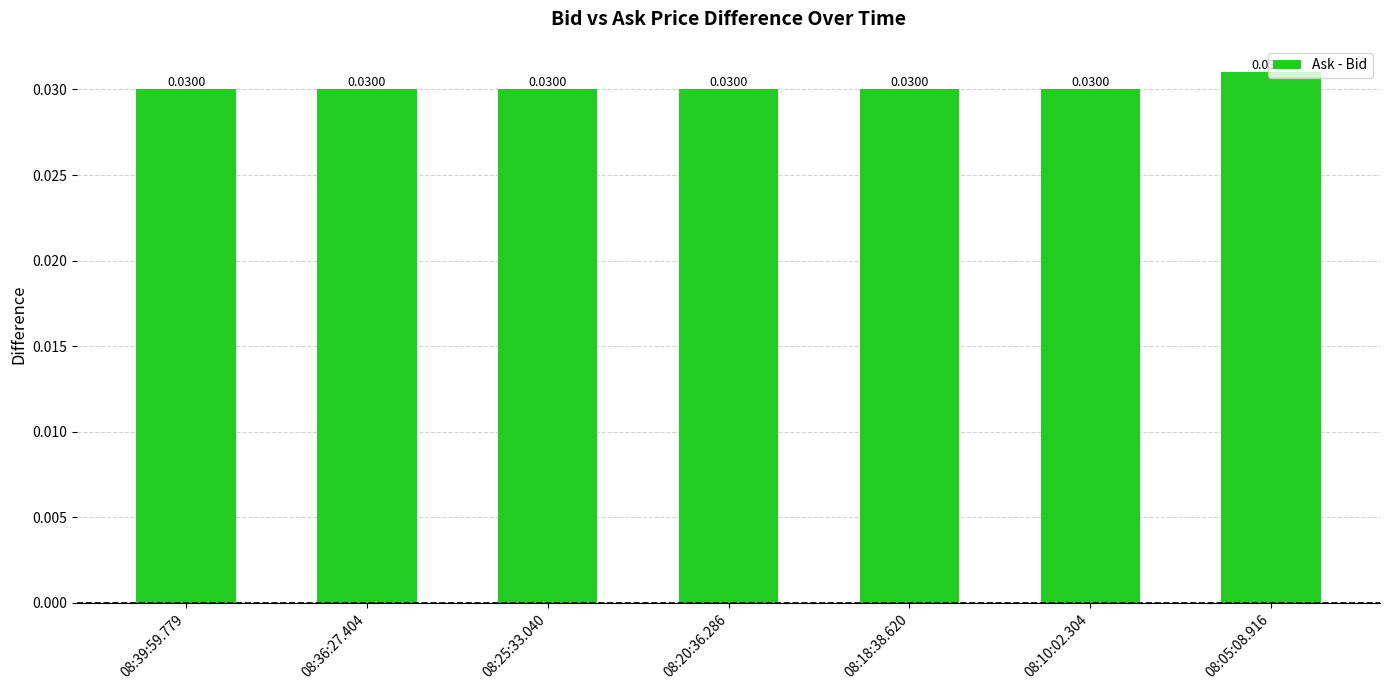

Are the bars horizontal?

No